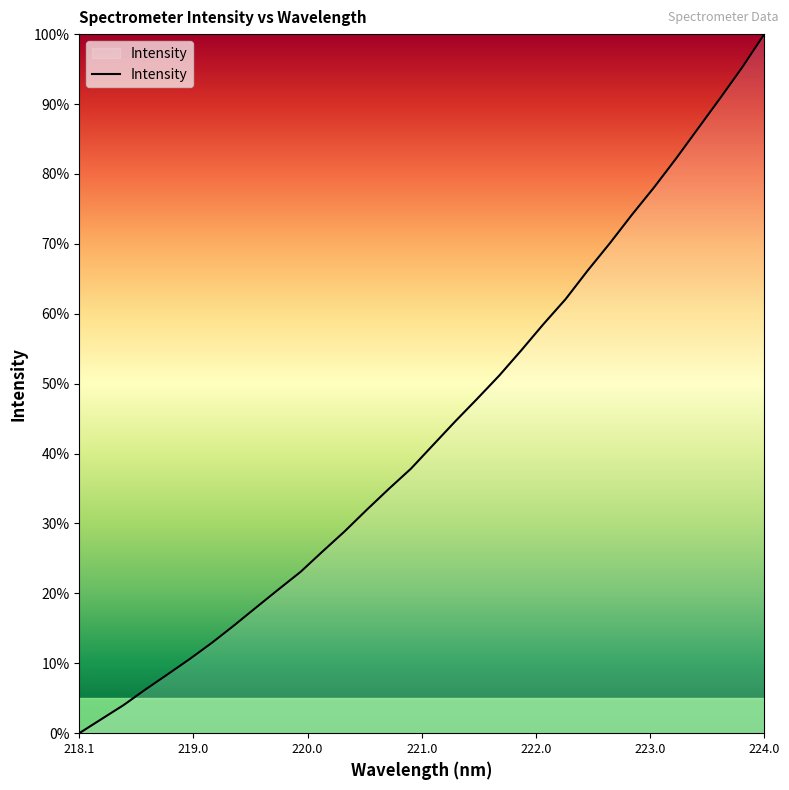

What is the maximum value shown in the chart?

100.0